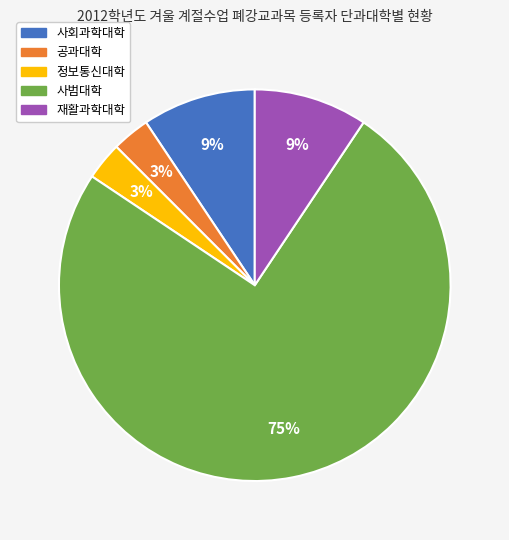

What is the majority slice?

사범대학